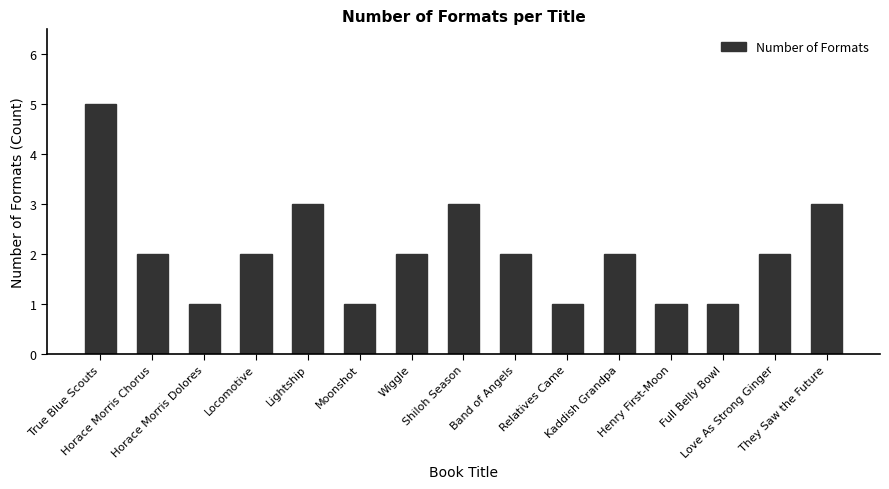

Which has a higher value, They Saw the Future or Kaddish Grandpa?

They Saw the Future